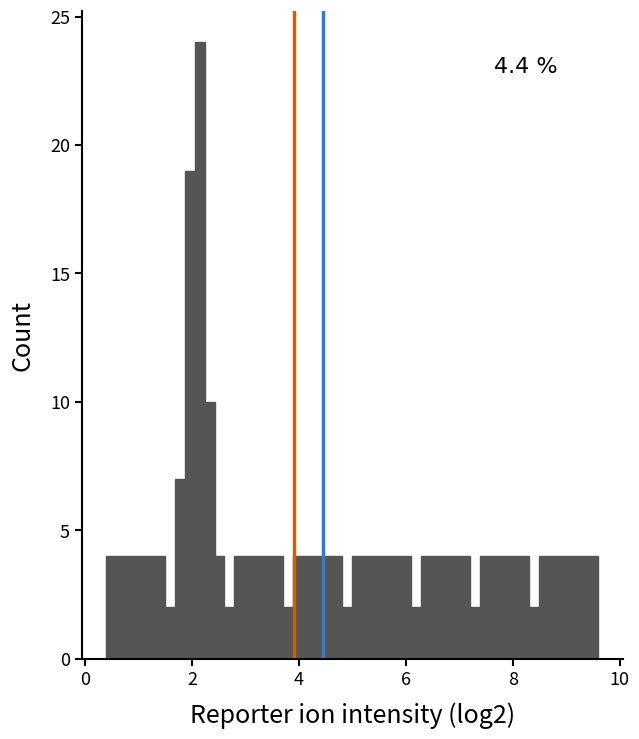

Read against the x-axis, roughly where is the centre of the tallest bar?

2.2